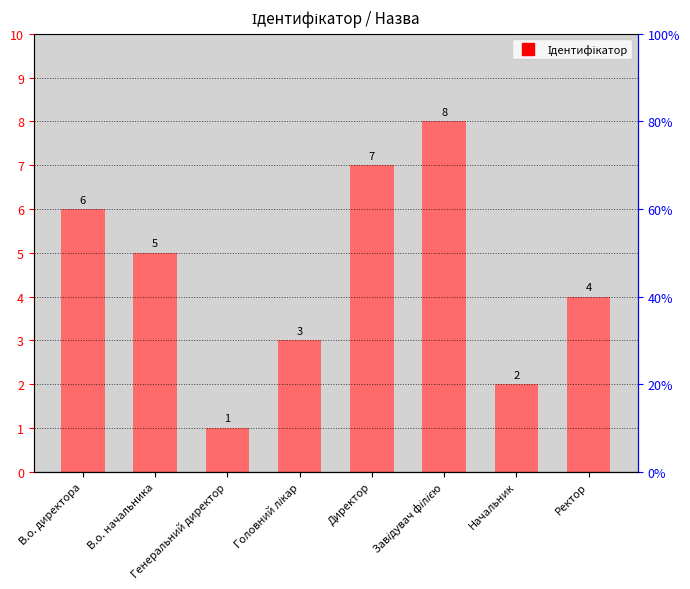

What is the ratio of the value at В.о. директора to the value at Ректор?

1.5